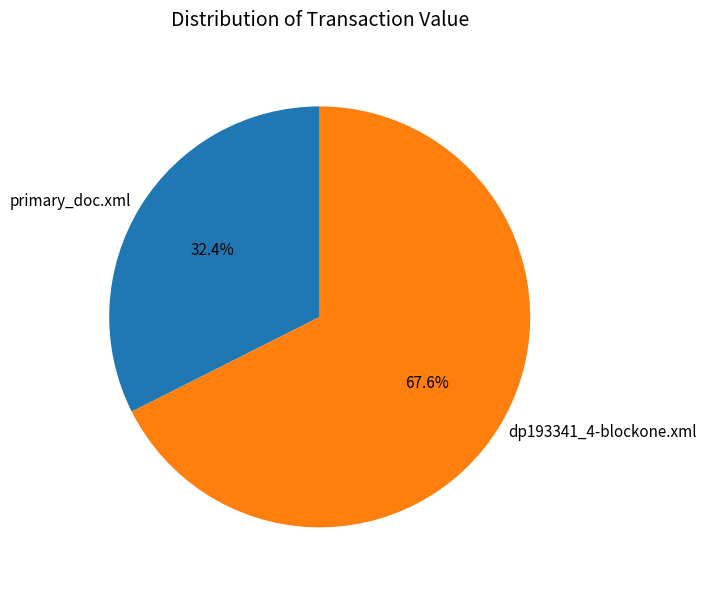

The primary_doc.xml slice represents 23% of the pie. True or false?

False